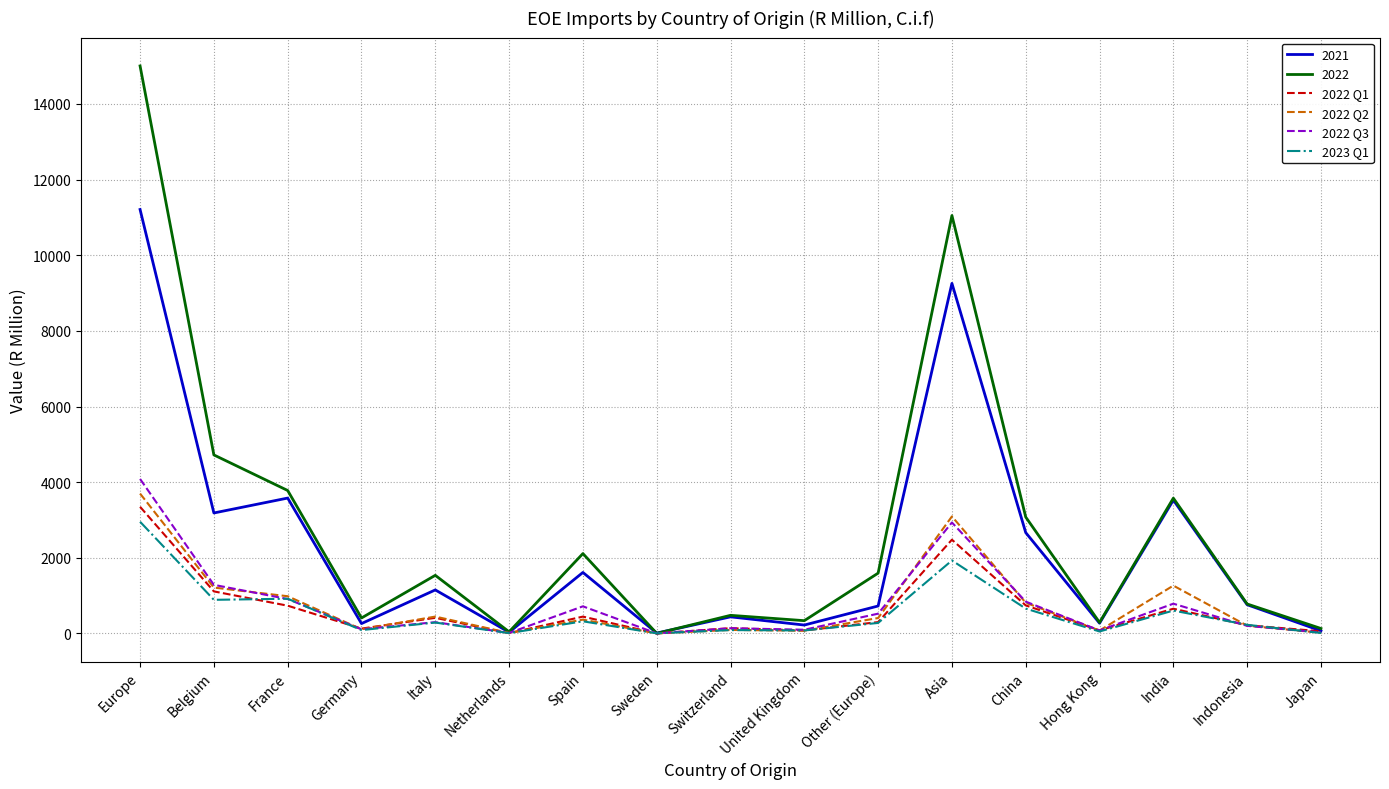

At which category is the sum across all series the highest?

Europe